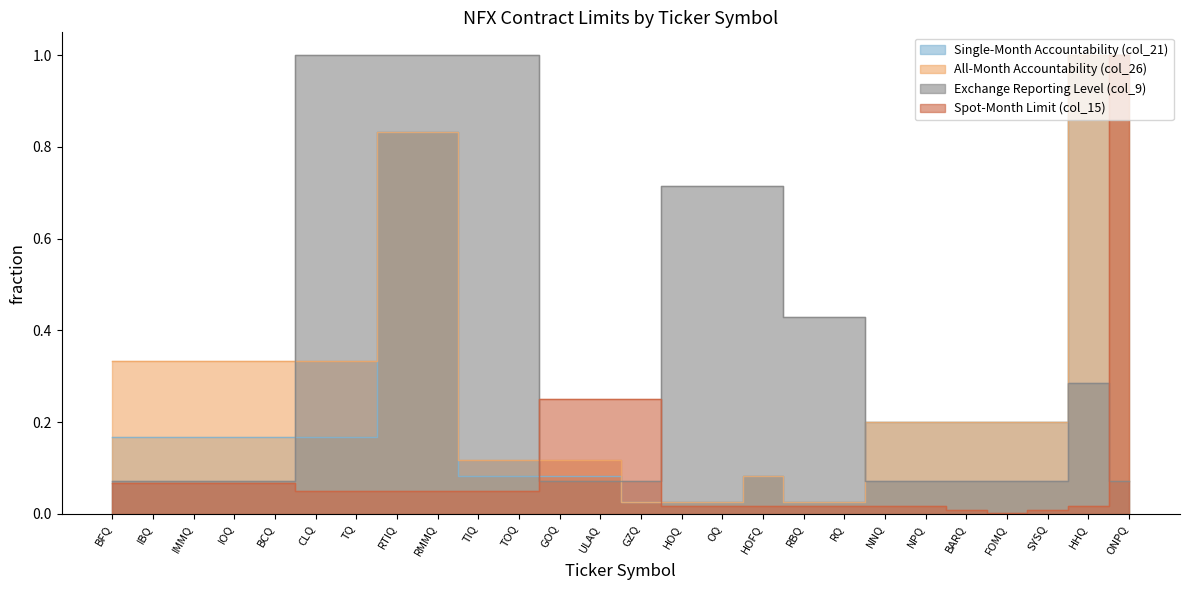

At how many categories does at least one series exceed 0?

26